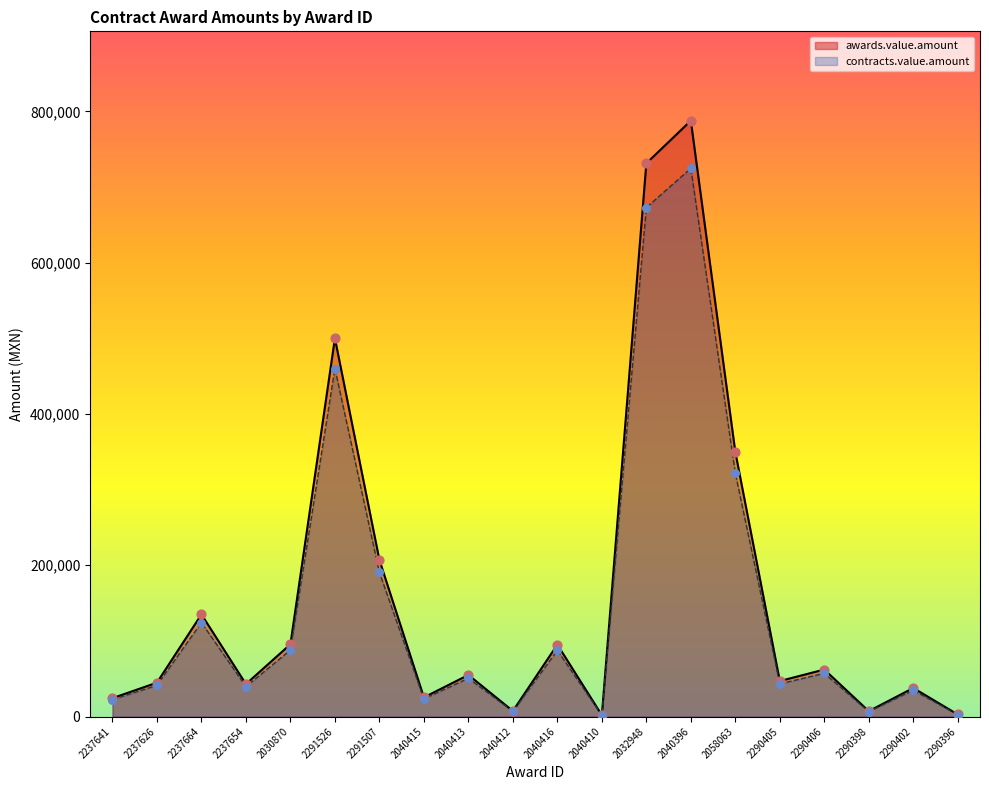

Which series reaches the maximum Y coordinate?

awards.value.amount